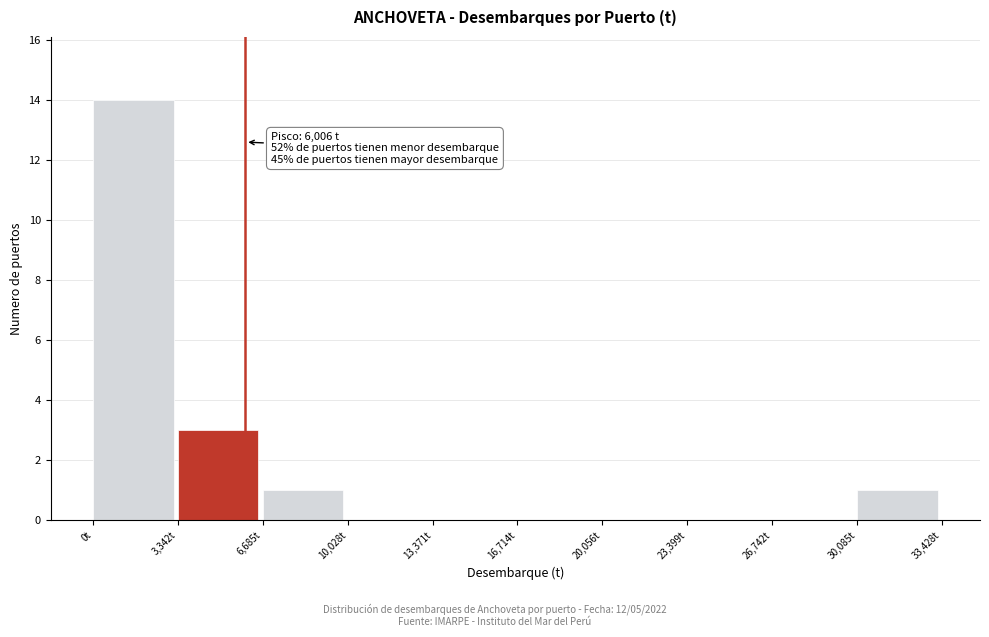

Which range on the x-axis has the tallest bar?

0 to 3500